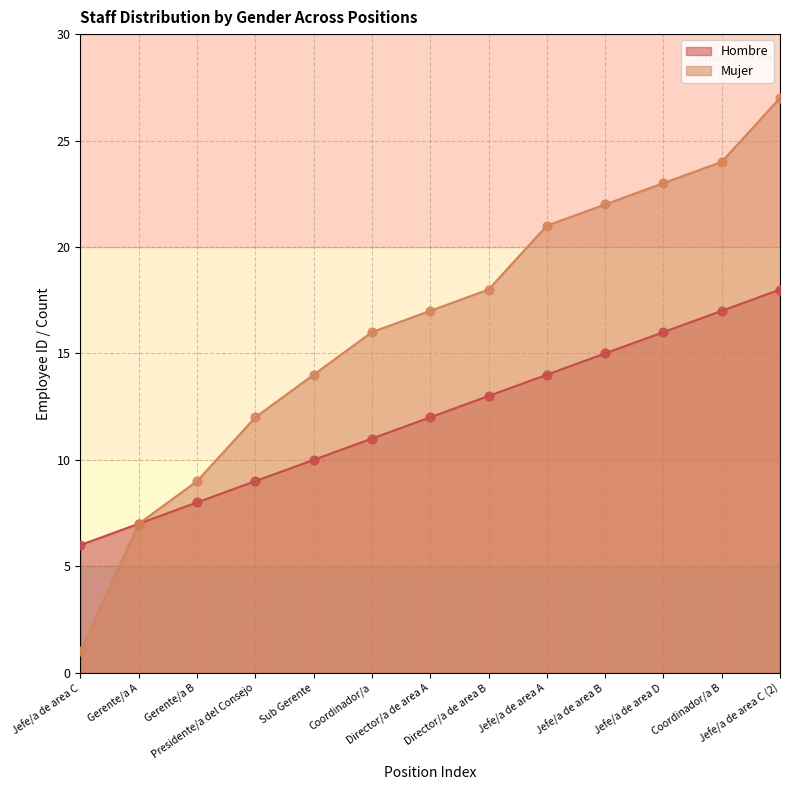

At which category is the sum across all series the highest?

Jefe/a de area C (2)